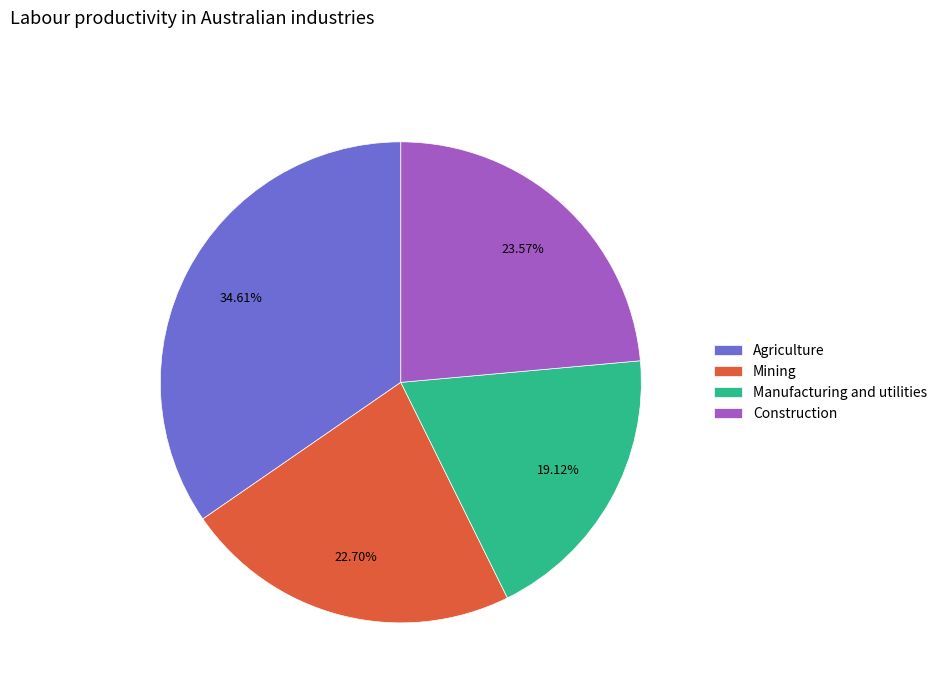

Is there a majority slice in this chart?

No